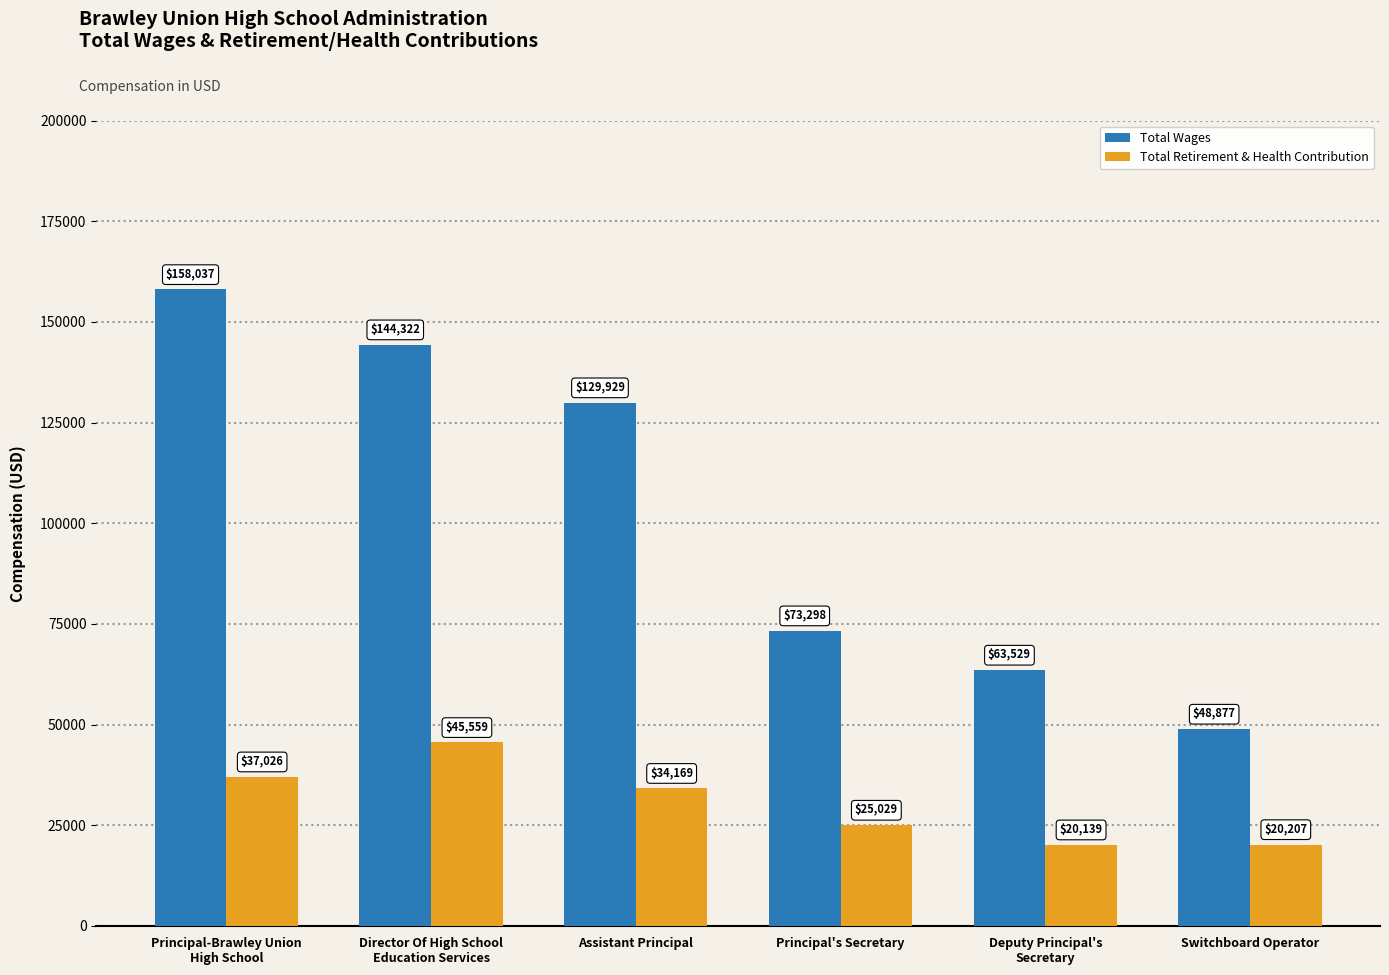

Which series changed the most between Principal's Secretary and Switchboard Operator?

Total Wages